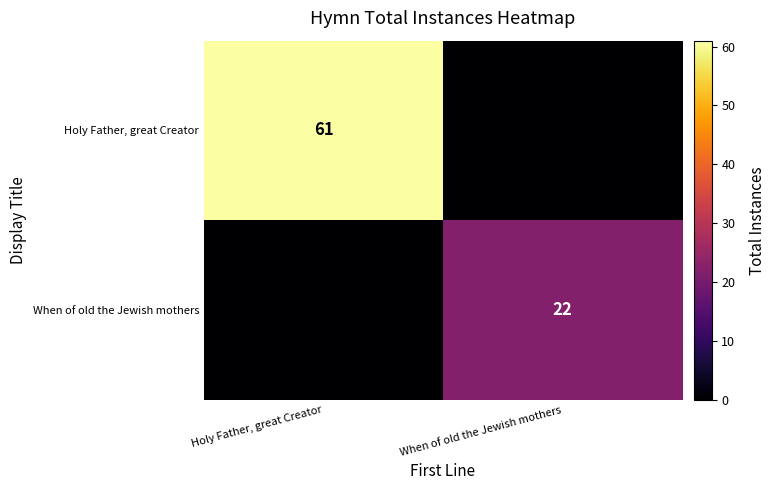

Is it true that When of old the Jewish mothers equals 22 at When of old the Jewish mothers?

True